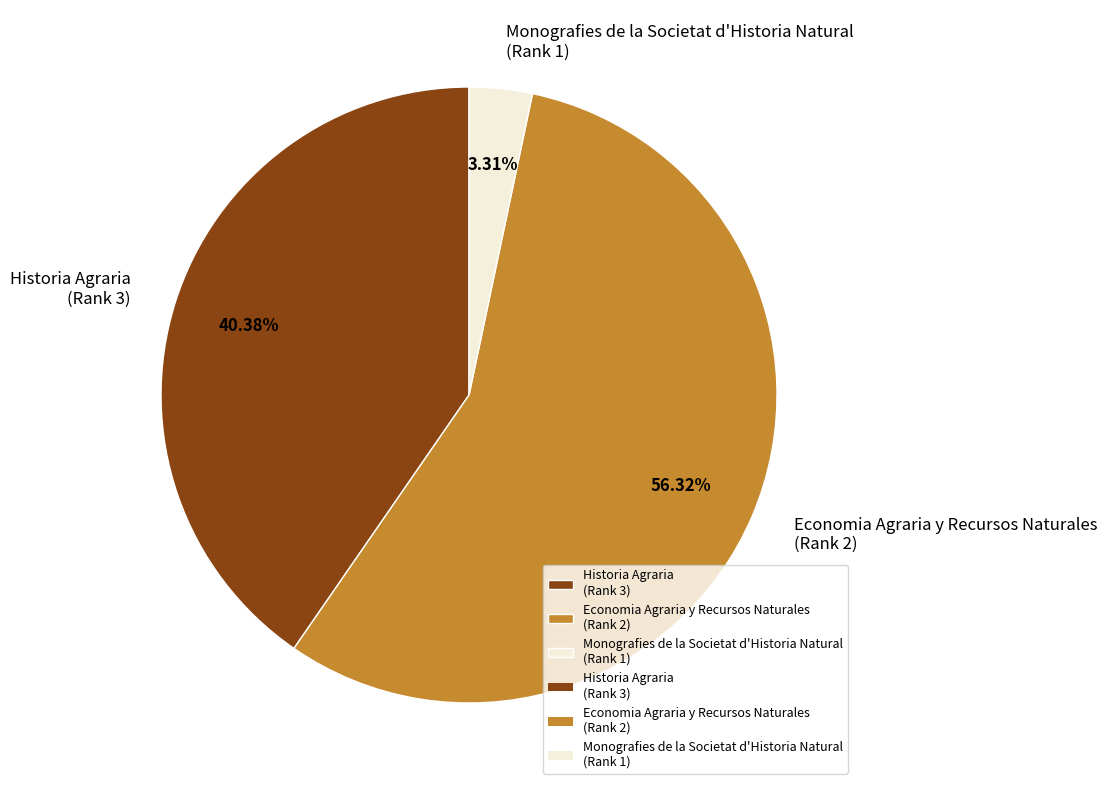

What is the largest slice in the pie chart?

Economia Agraria y Recursos Naturales (Rank 2)